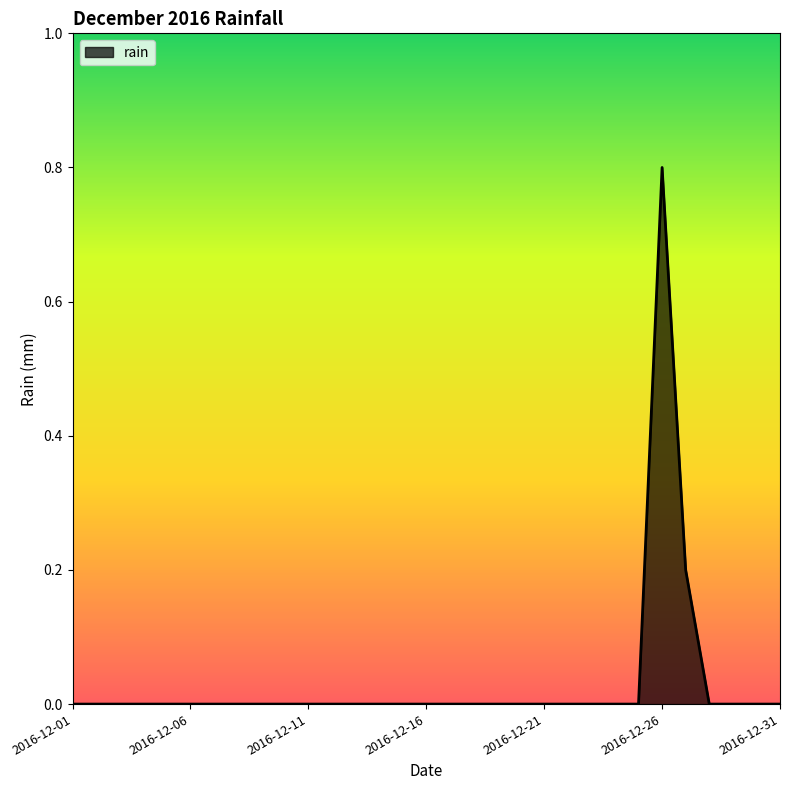

What is the greatest value displayed?

0.8